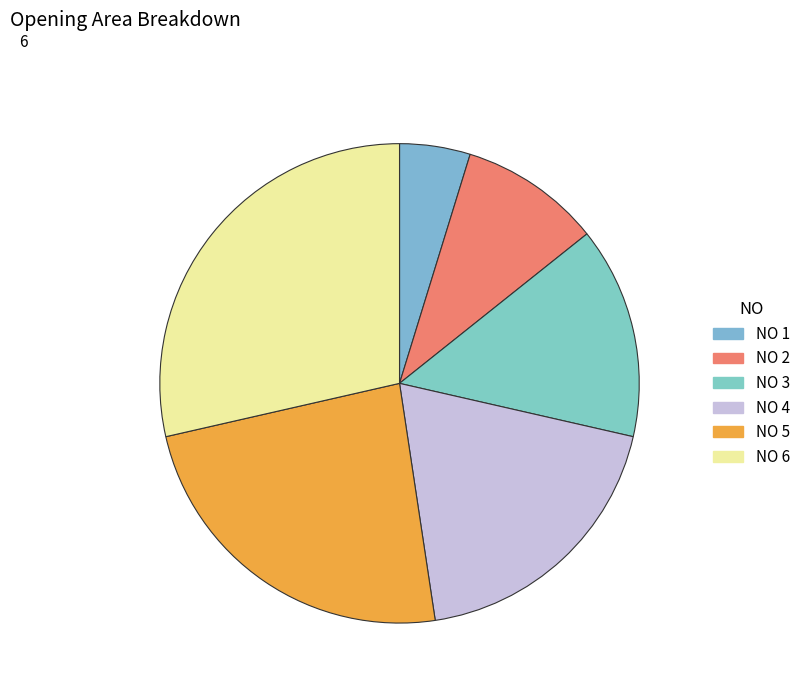

Is it true that NO 6 is 41% of the pie?

False